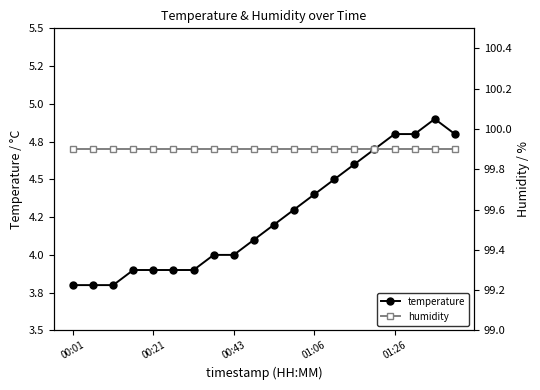

How many data points in temperature are above 4?

11